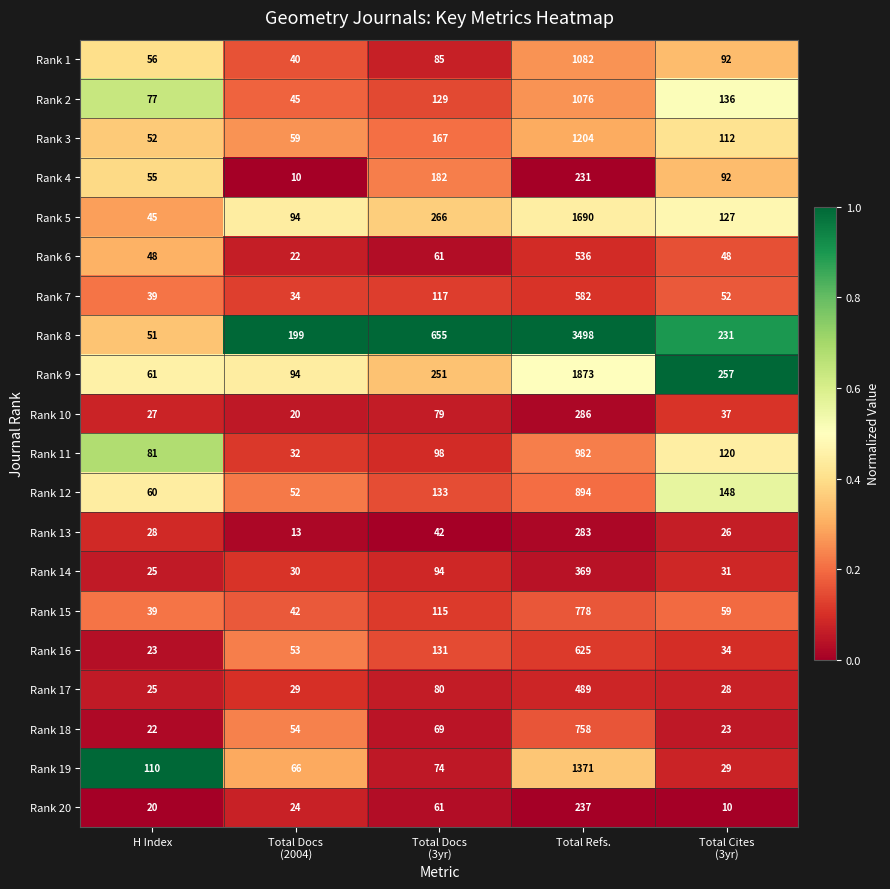

What is the difference between the Rank 17 values at Total Refs. and H Index?

464